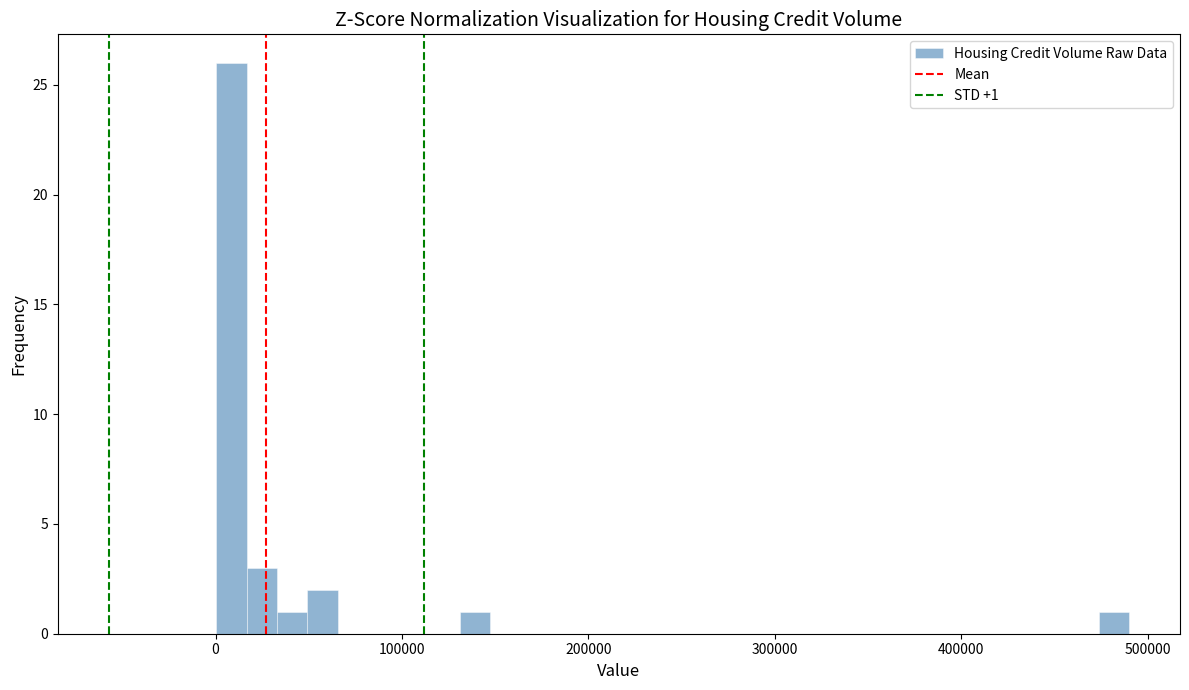

Read against the x-axis, roughly where is the centre of the tallest bar?

10000